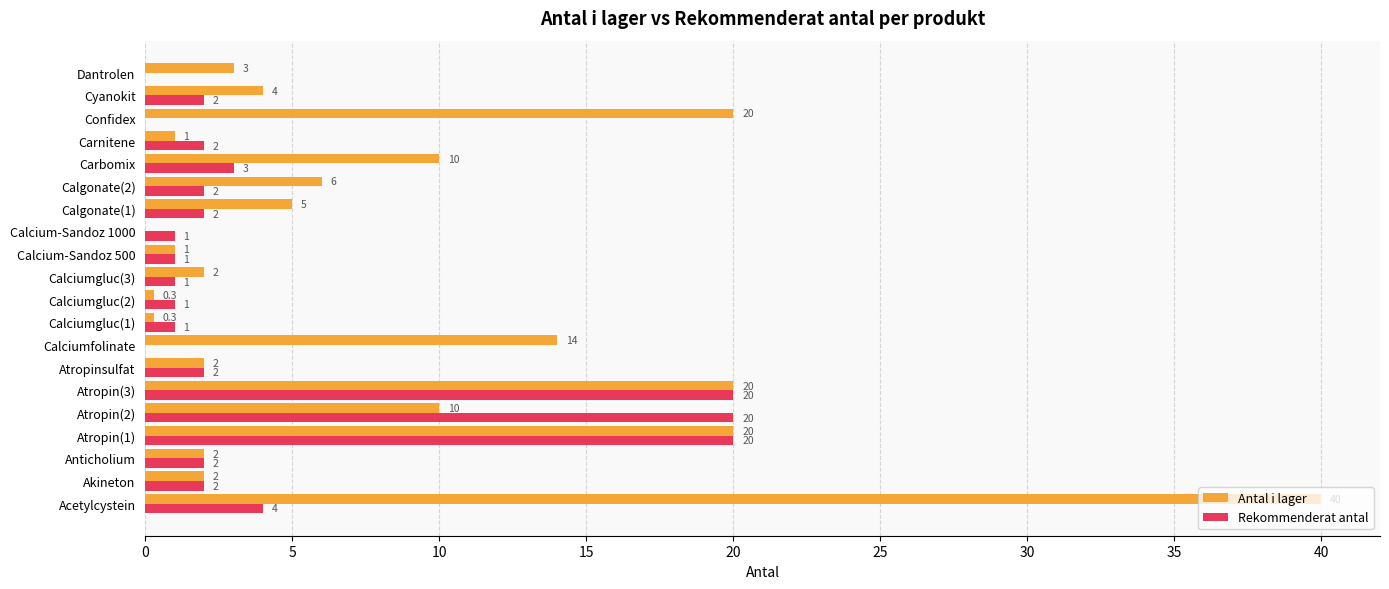

What value does the Rekommenderat antal series have at Calciumgluc(2)?

1.0